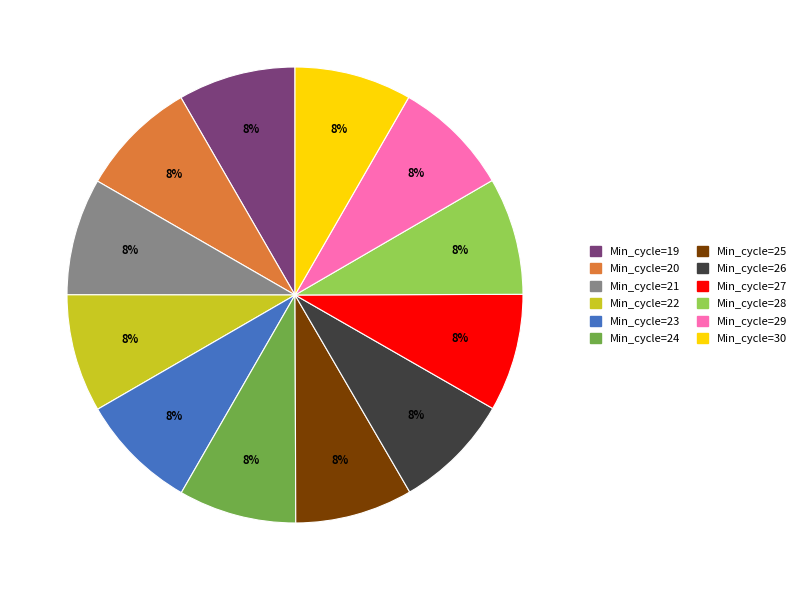

To the nearest percent, what is the average slice percentage?

8%